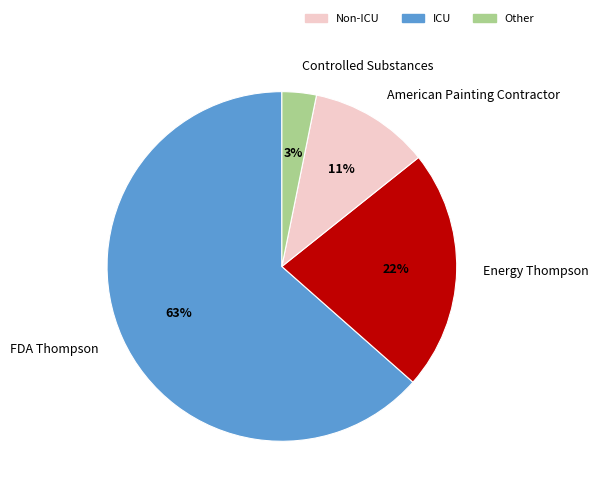

What is the smallest slice in the pie chart?

Controlled Substances